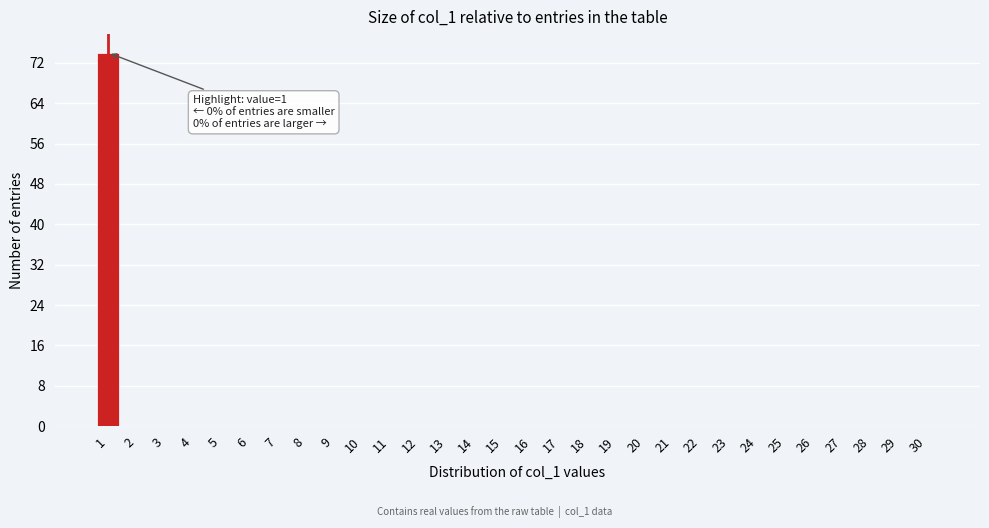

Reading right to left, what are all the values shown in this chart?

30=0	29=0	28=0	27=0	26=0	25=0	24=0	23=0	22=0	21=0	20=0	19=0	18=0	17=0	16=0	15=0	14=0	13=0	12=0	11=0	10=0	9=0	8=0	7=0	6=0	5=0	4=0	3=0	2=0	1=74